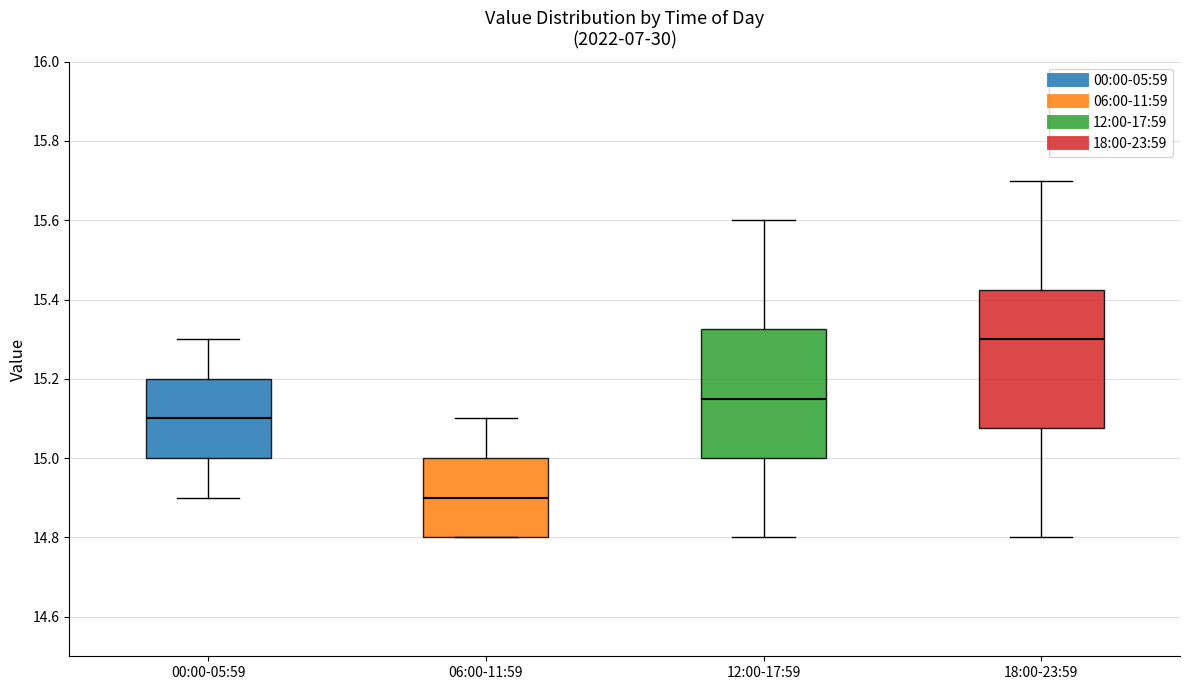

Where does the upper whisker of the box for 18:00-23:59 end on the y-axis? The values are not printed on the chart, so give them approximately, as read against the axis.

15.70